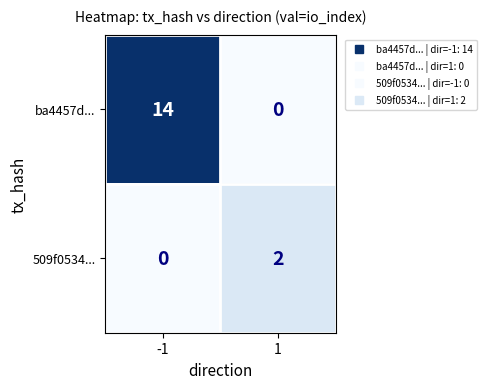

True or false: ba4457d... has a value of 23 at -1.

False